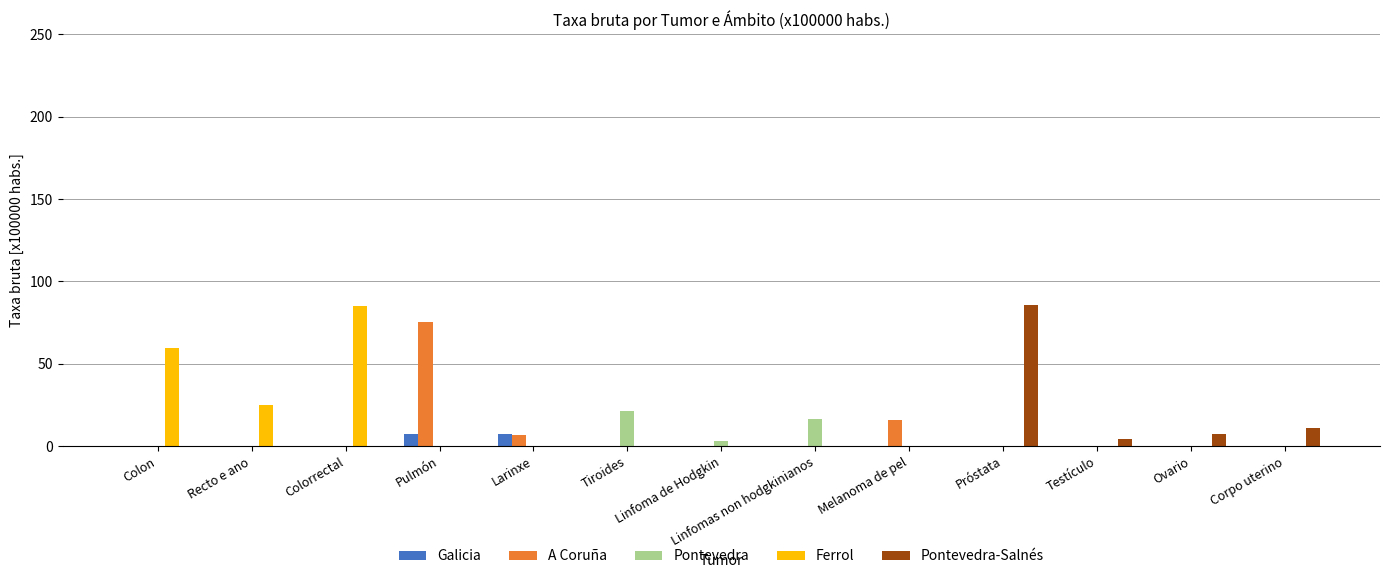

What is the total value across all series at Corpo uterino?

10.8